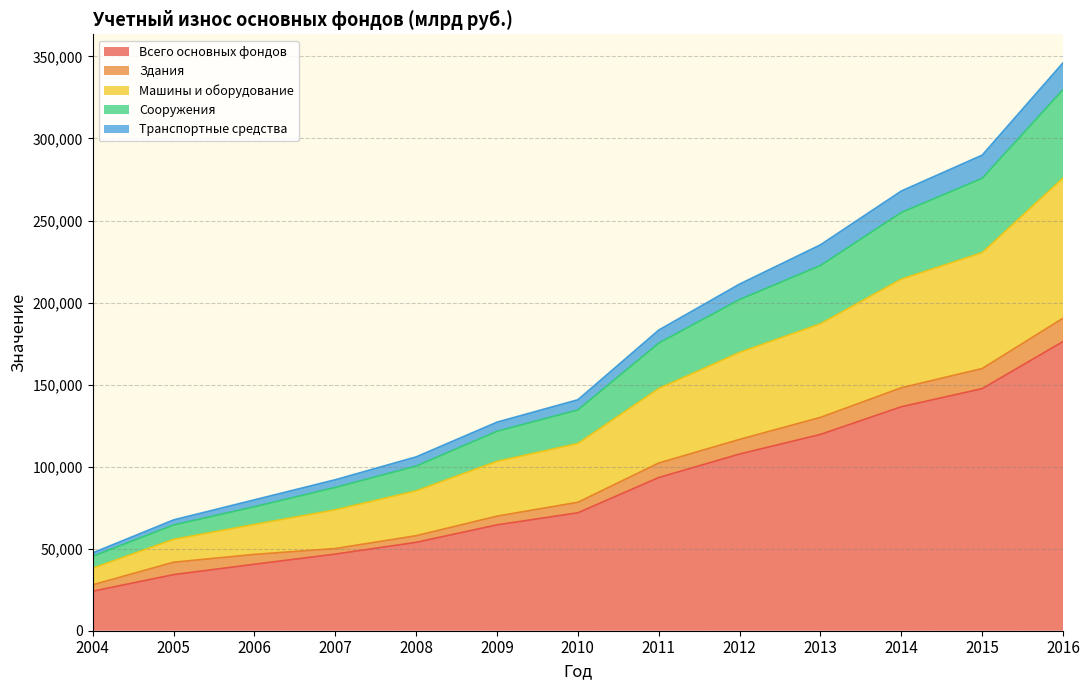

What is the maximum value for Всего основных фондов?

176267